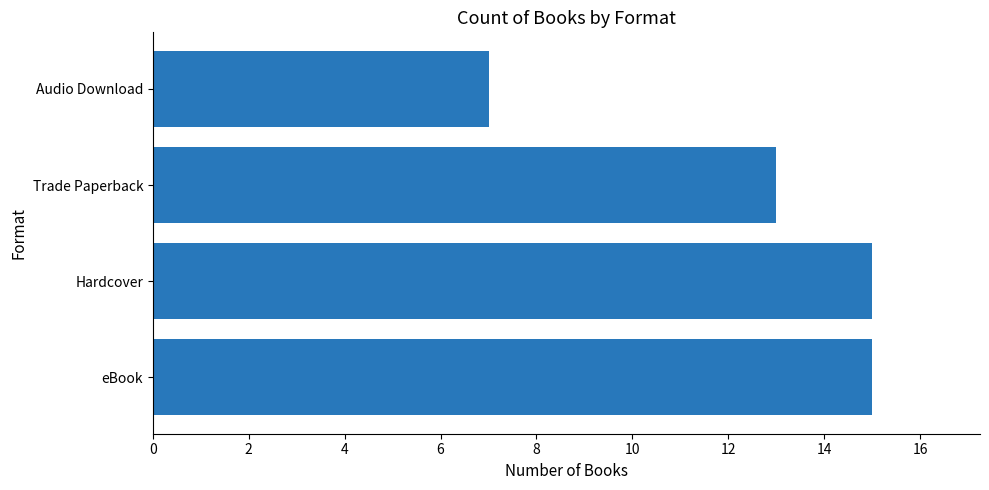

Which label corresponds to the smallest value in the chart?

Audio Download